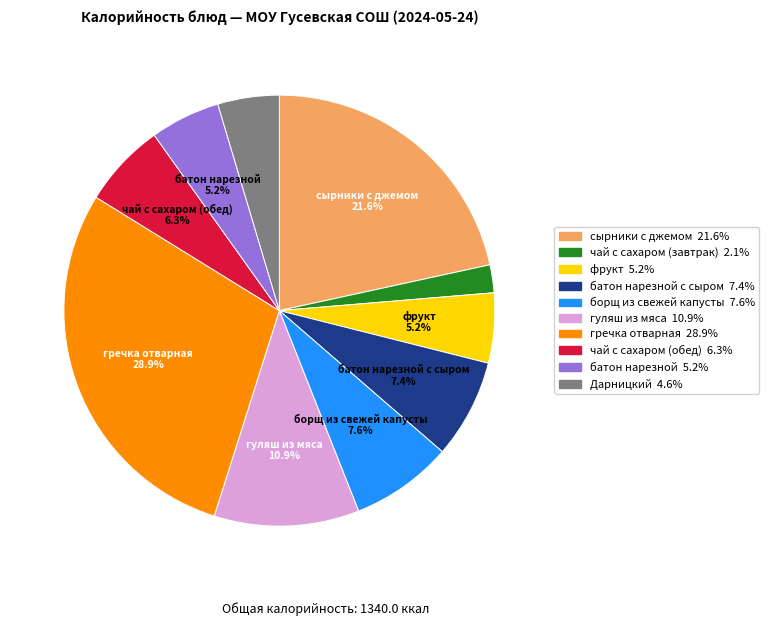

Is there any slice that represents more than half of the pie?

No